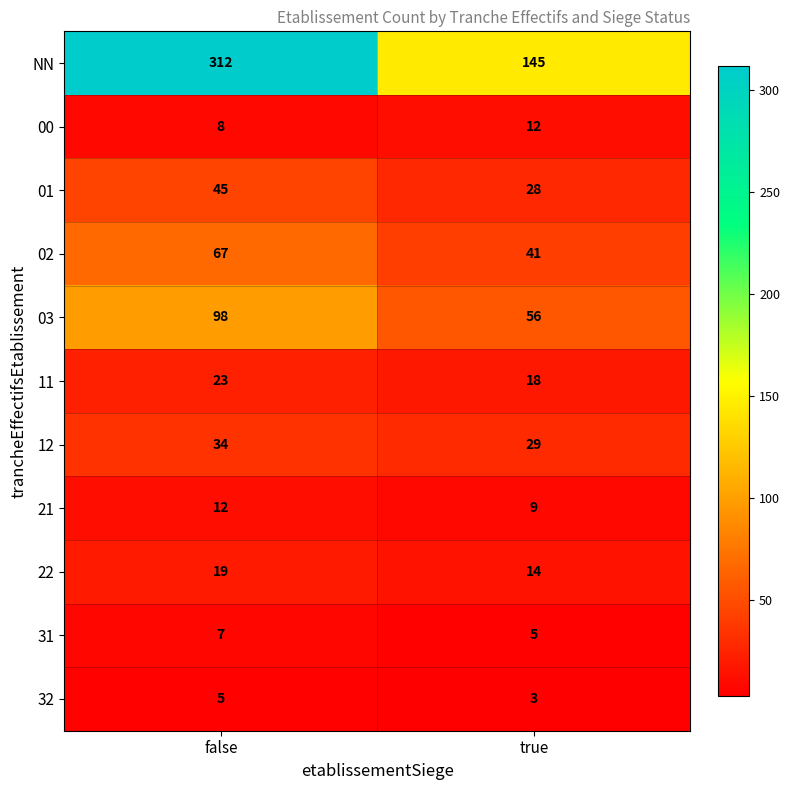

What is the sum of the 11 values at true and false?

41